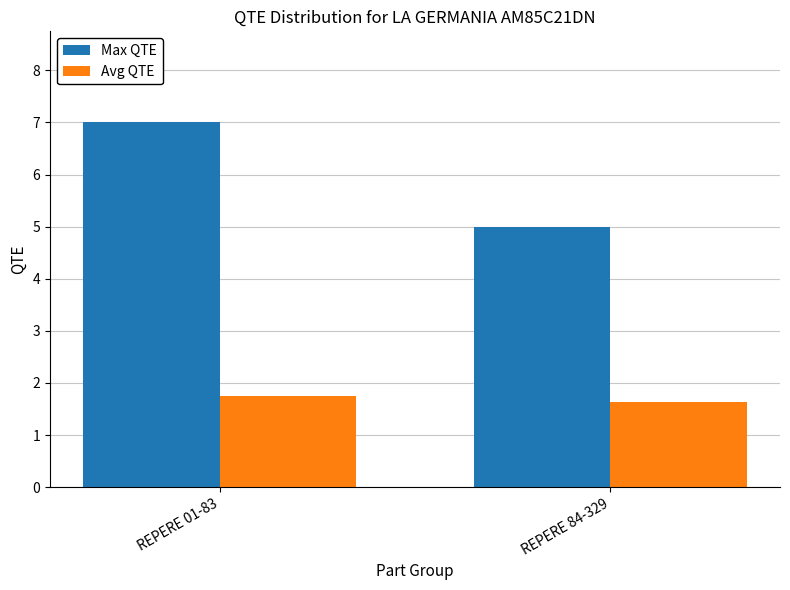

Which series changed the most between REPERE 01-83 and REPERE 84-329?

Max QTE